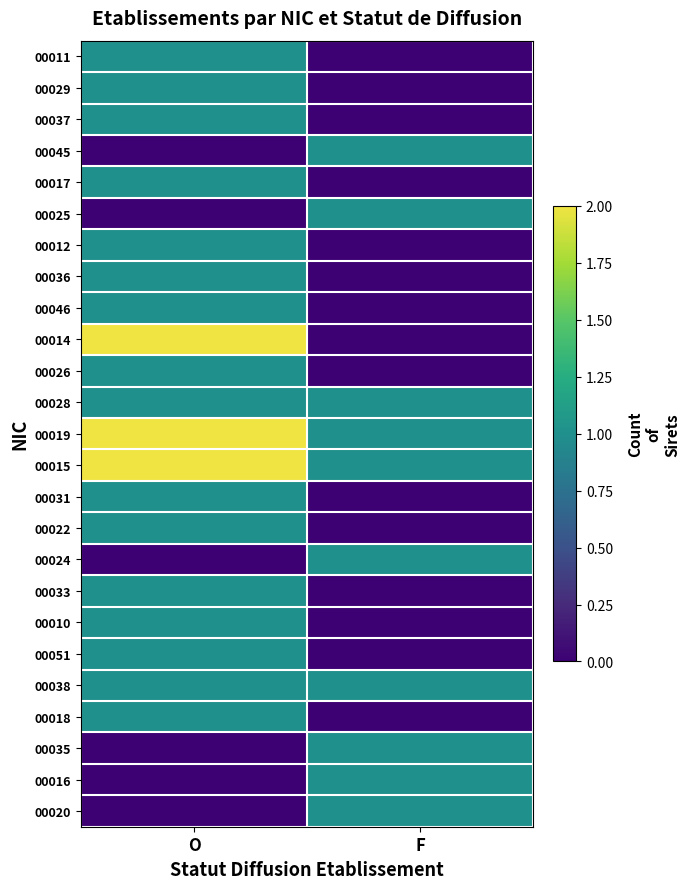

How many series are shown in this chart?

25